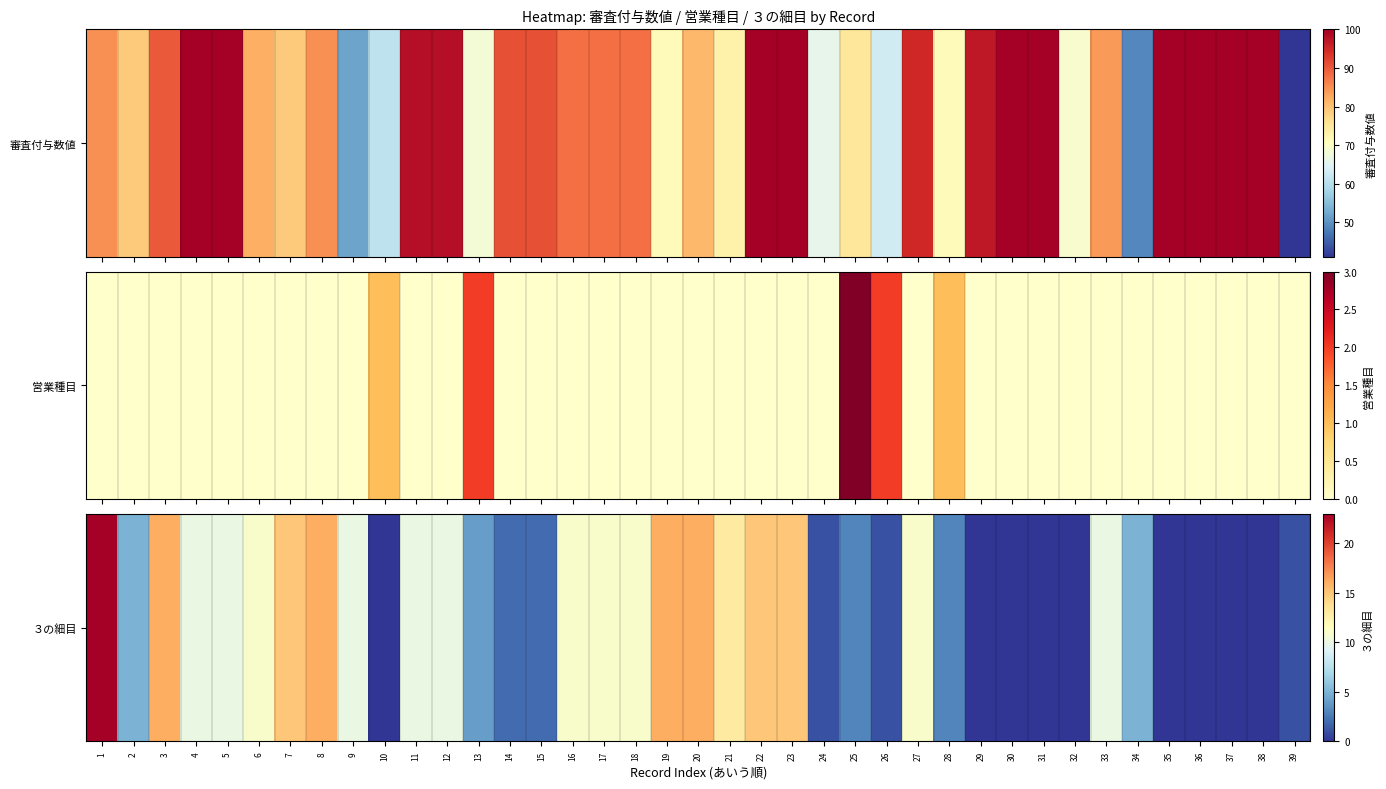

List the labels in order of value, smallest first.

10, 29, 30, 31, 32, 35, 36, 37, 38, 24, 26, 39, 14, 15, 25, 28, 13, 2, 34, 4, 5, 9, 11, 12, 33, 6, 16, 17, 18, 27, 21, 7, 22, 23, 3, 8, 19, 20, 1